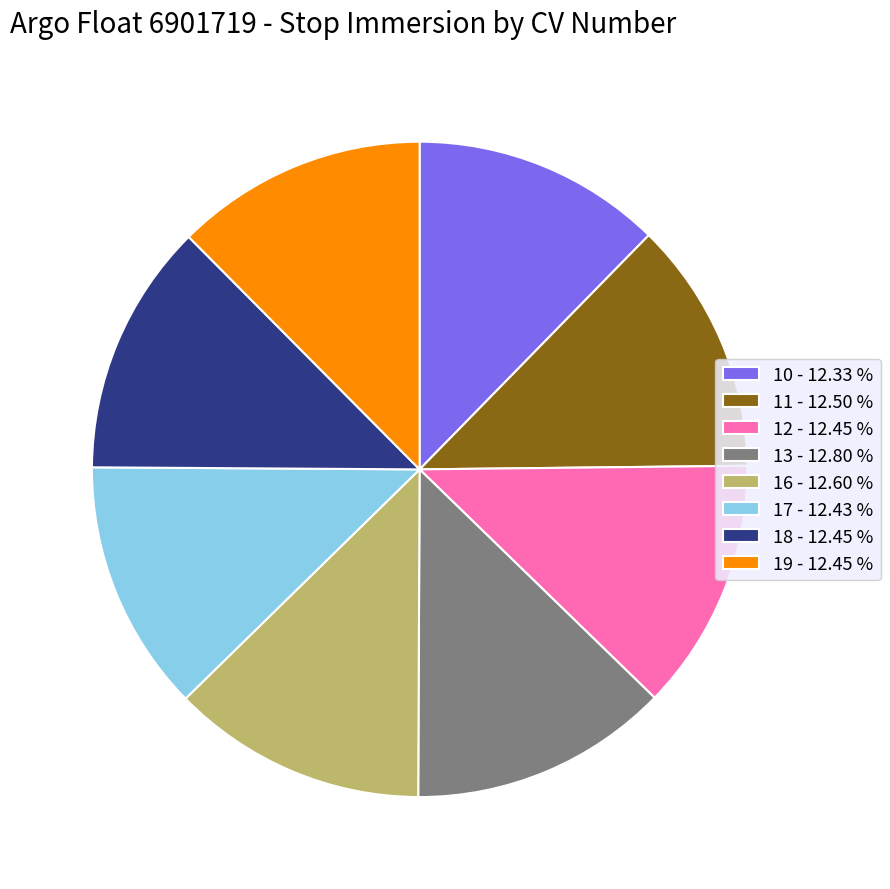

Does 13 - 12.80 % account for over 50% of the chart?

No